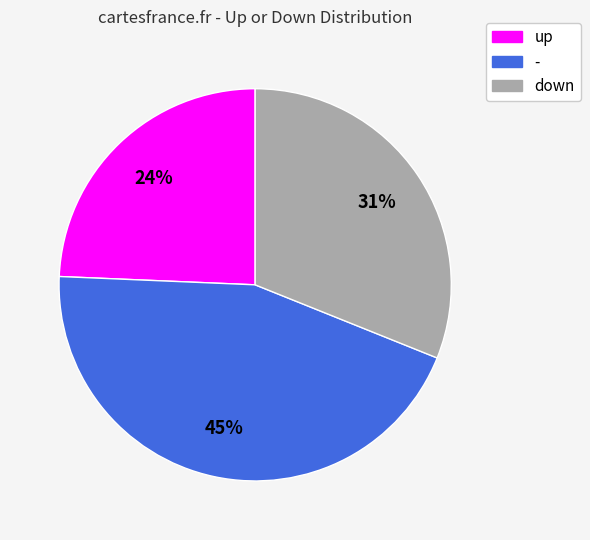

Between down and -, which is larger?

-